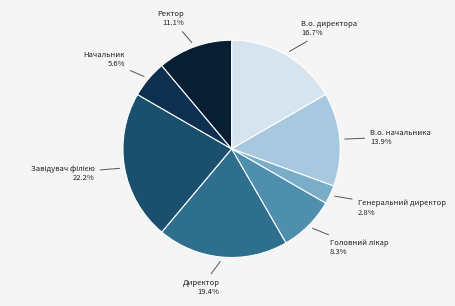

Does Начальник represent more than half of the total?

No